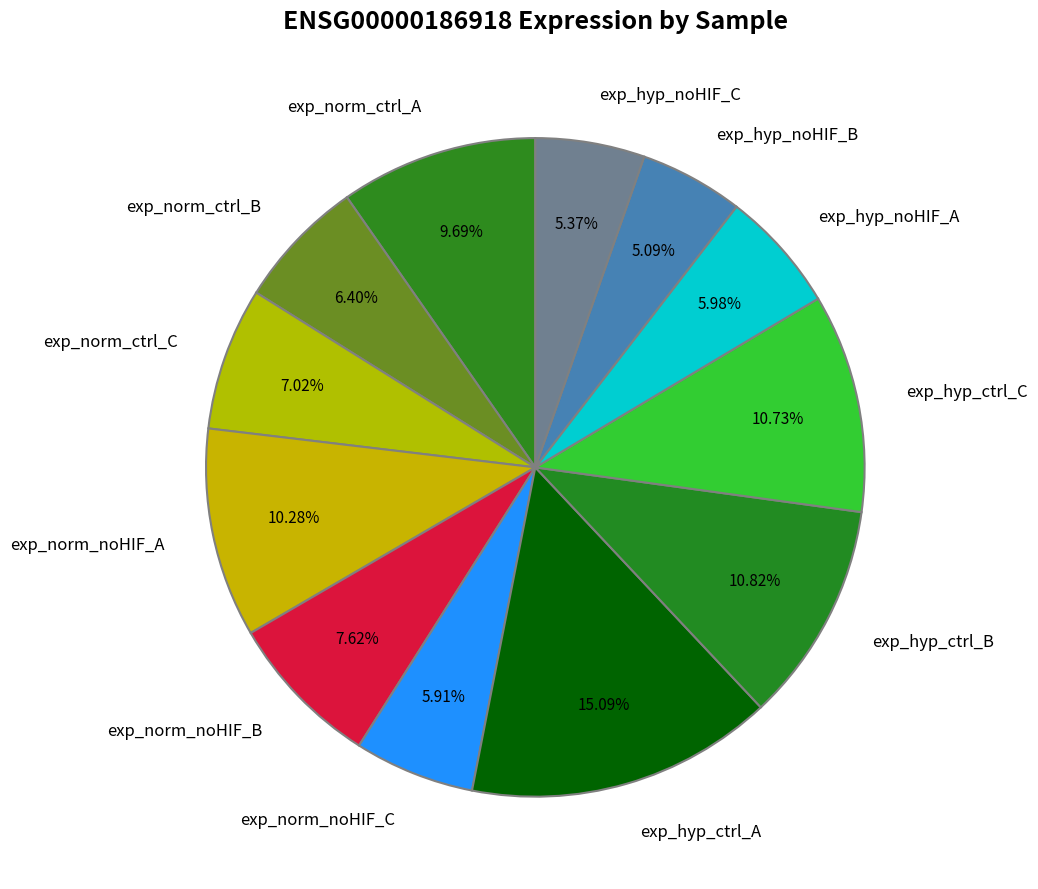

To the nearest percent, what is the difference between the largest and smallest slice percentages?

10%